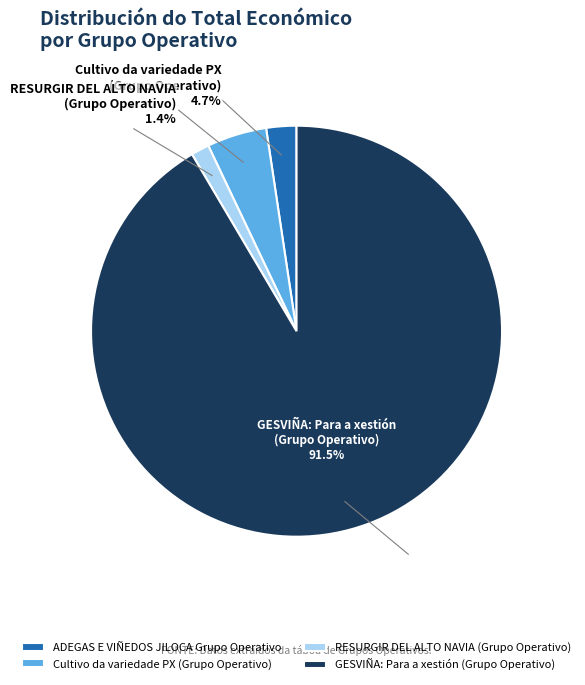

Is GESVIÑA: Para a xestión
(Grupo Operativo) the majority of the pie?

Yes